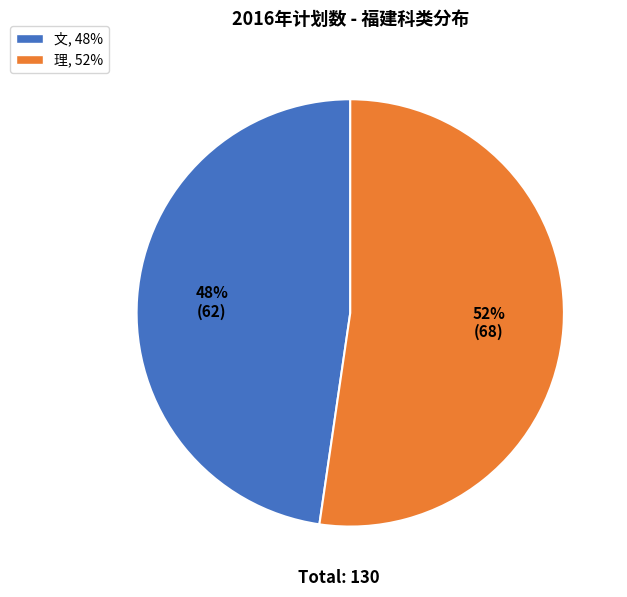

To the nearest percent, what is the combined percentage of 文 and 理?

100%